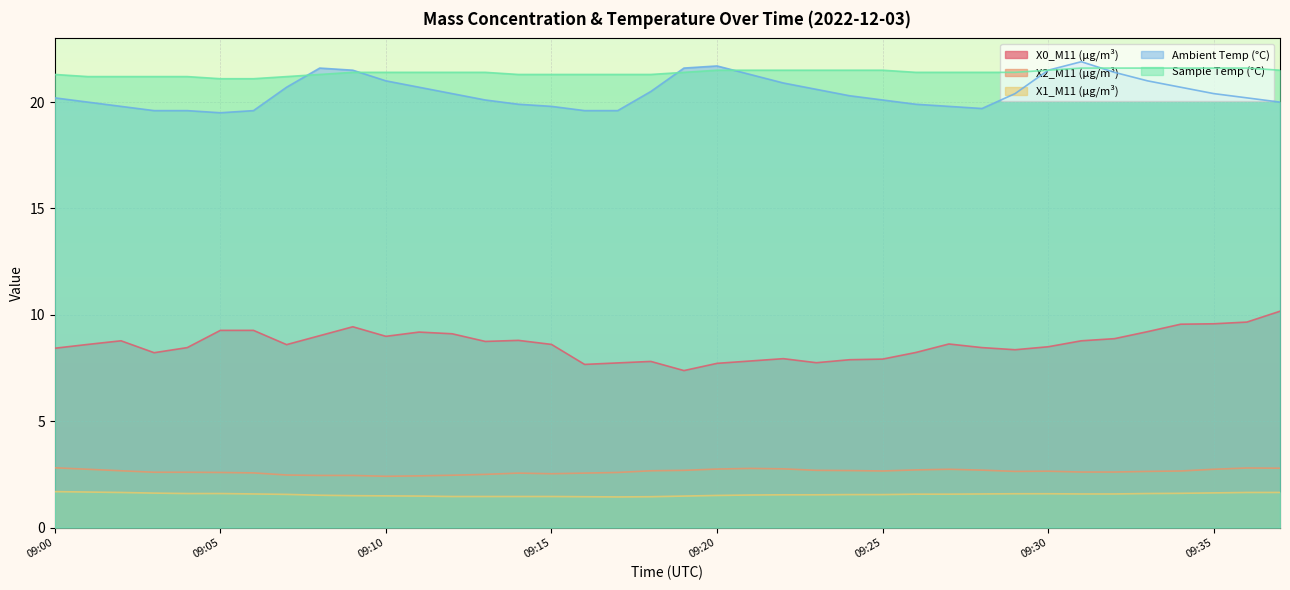

Is the value of Ambient Temp (°C) at 09:12 greater than the value of X0_M11 (μg/m³) at 09:18?

Yes